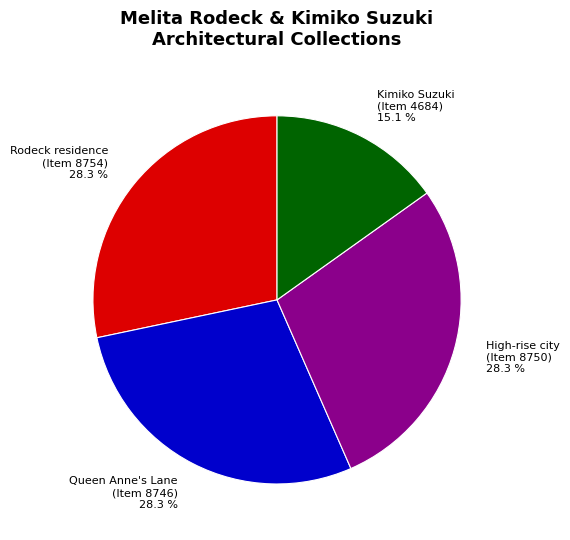

What is the smallest slice in the pie chart?

Kimiko Suzuki (Item 4684)